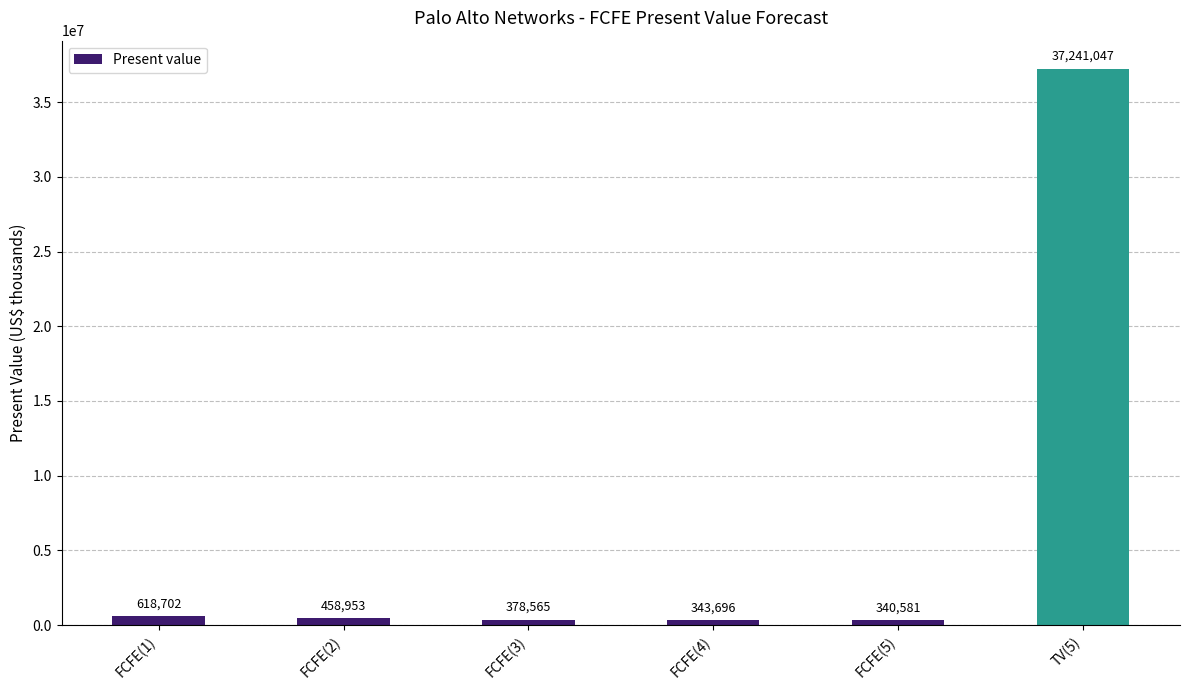

How many values are below 458953?

3